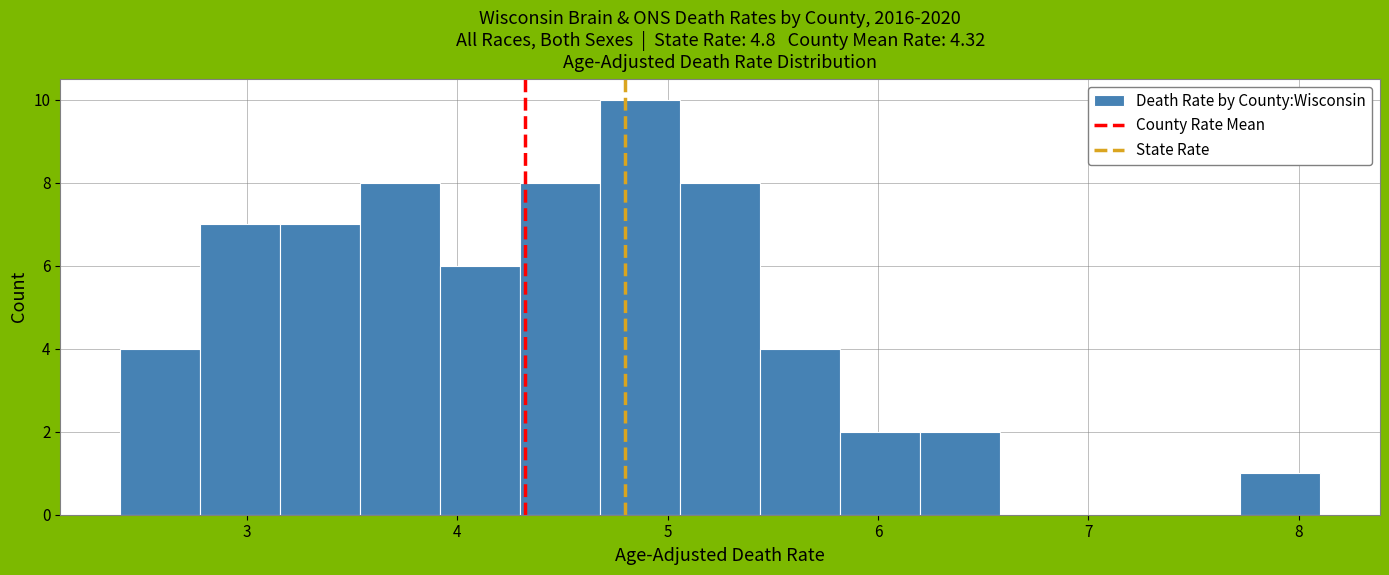

Around what value on the x-axis is the tallest bar? Give the approximate position of its centre, as read against the axis.

4.9